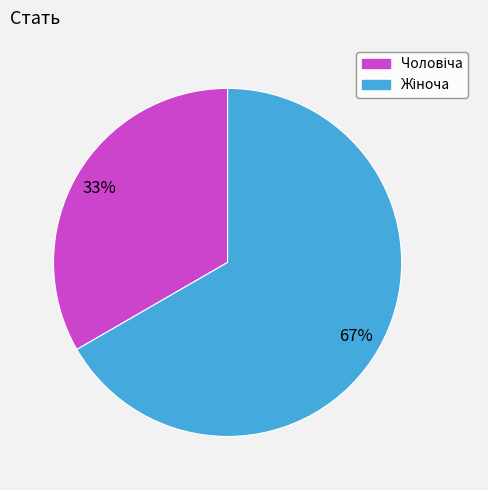

To the nearest percent, what is the average slice percentage?

50%